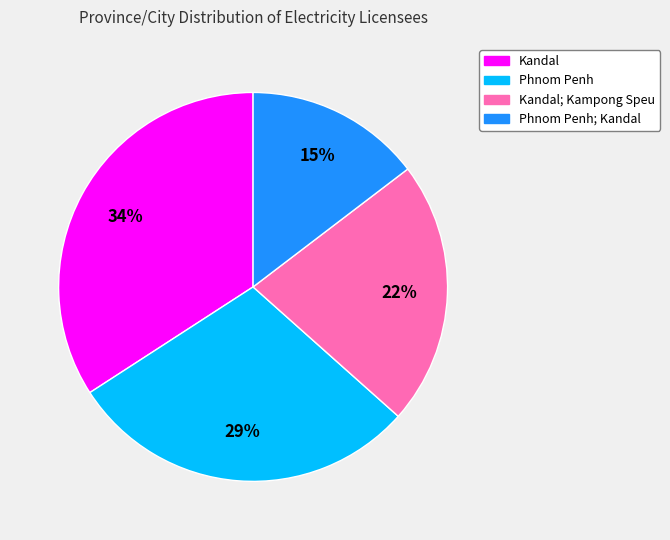

Is there a majority slice in this chart?

No